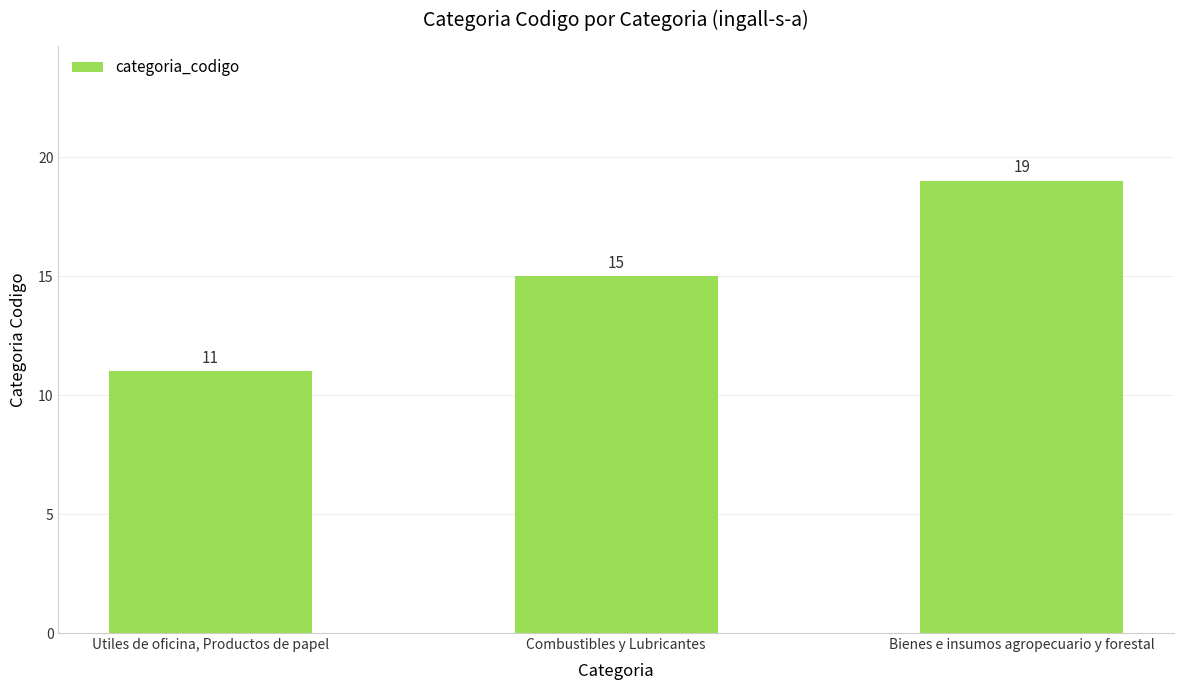

Read the value at Bienes e insumos agropecuario y forestal.

19